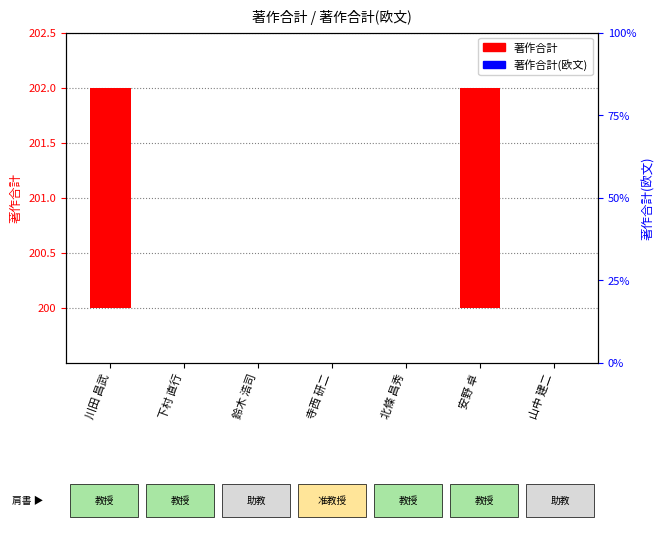

Reading left to right, extract all data points from this chart.

著作合計: 2	0	0	0	0	2	0
著作合計(欧文): 0	0	0	0	0	0	0